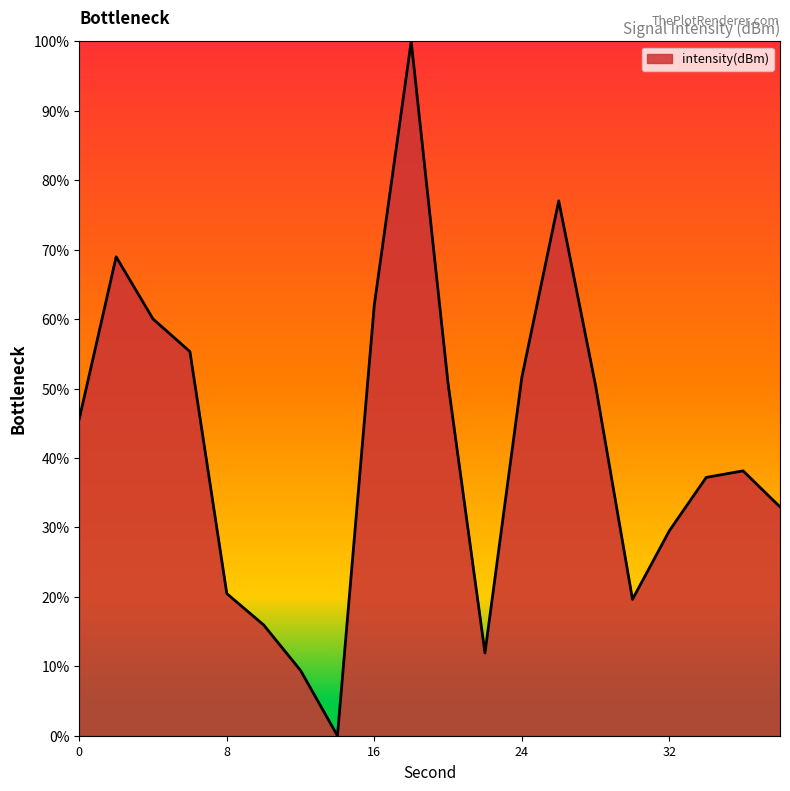

What is the greatest value displayed?

100.0